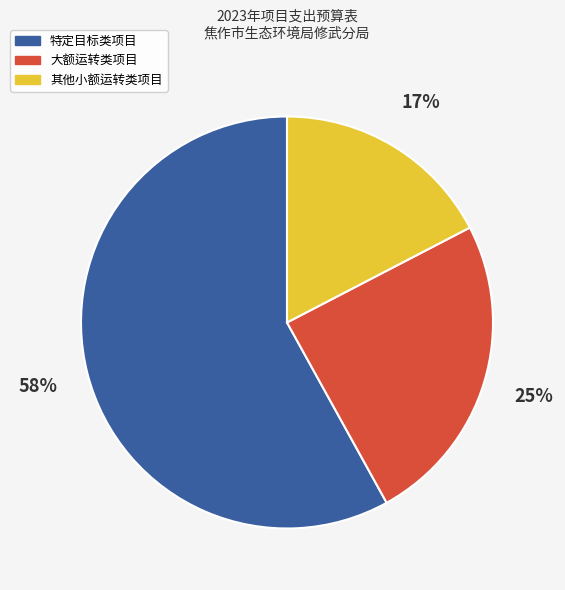

Count the number of slices in the pie.

3